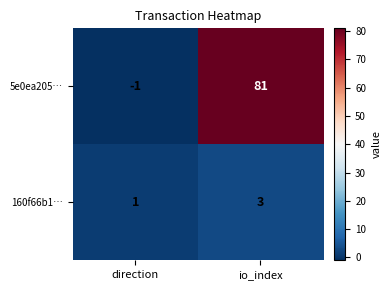

What is the minimum value shown in the chart?

-1